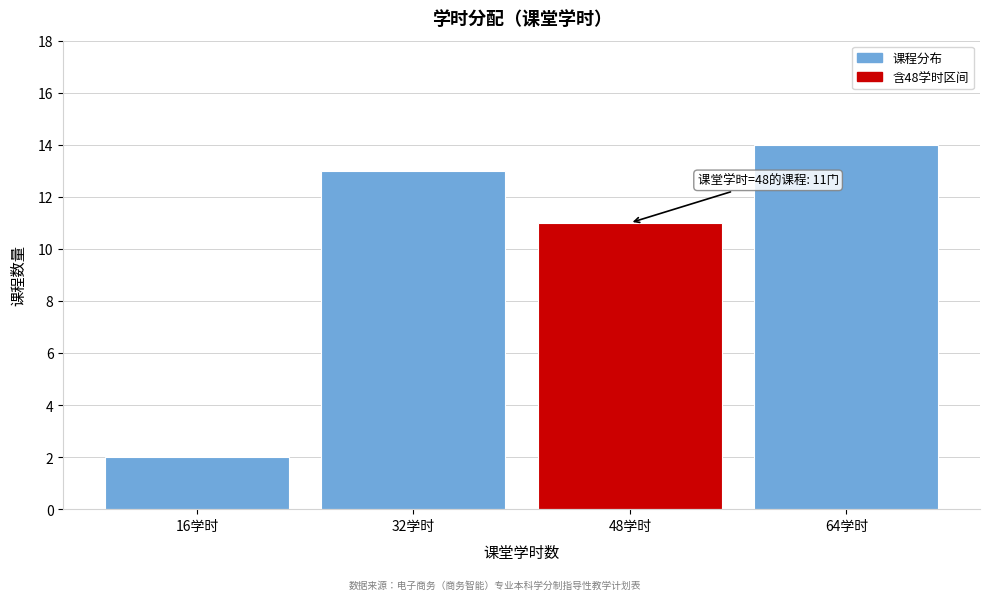

Reading left to right, extract all data points from this chart.

2	13	11	14